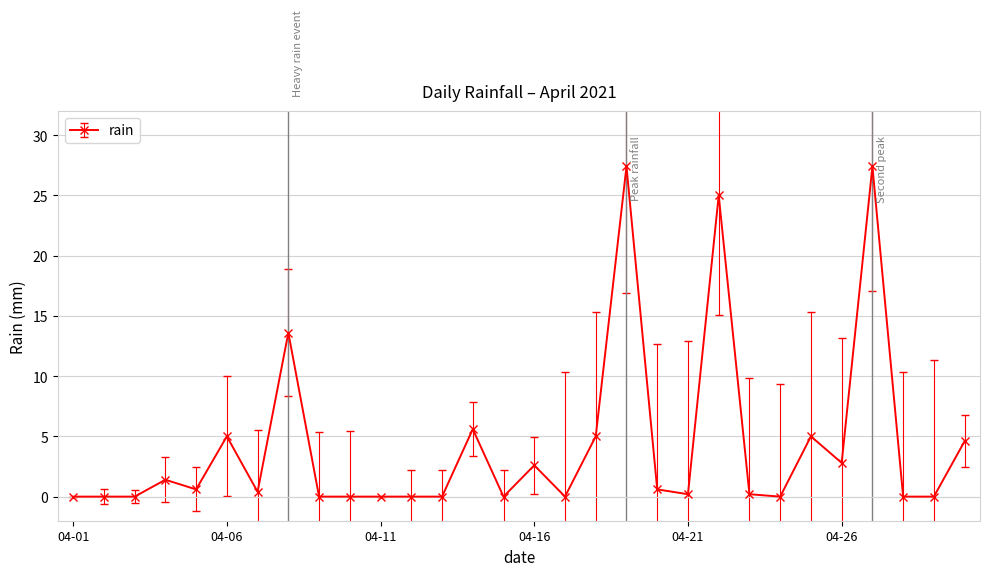

Reading right to left, list all the values displayed in this chart.

4.6	0.0	0.0	27.4	2.8	5.0	0.0	0.2	25.0	0.2	0.6	27.4	5.0	0.0	2.6	0.0	5.6	0.0	0.0	0.0	0.0	0.0	13.6	0.4	5.0	0.6	1.4	0.0	0.0	0.0